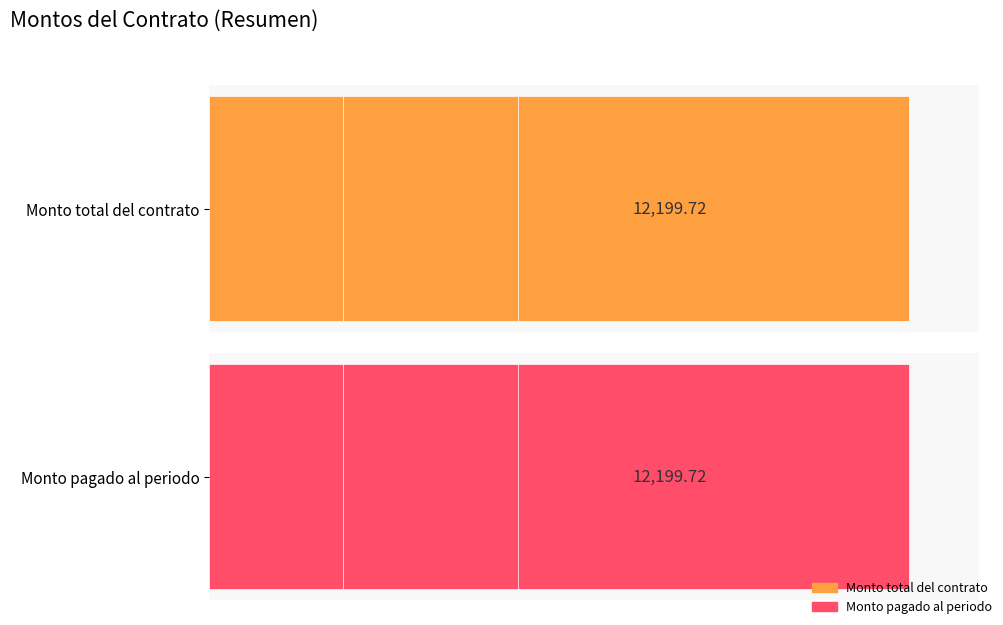

What is the smallest value displayed?

102.0